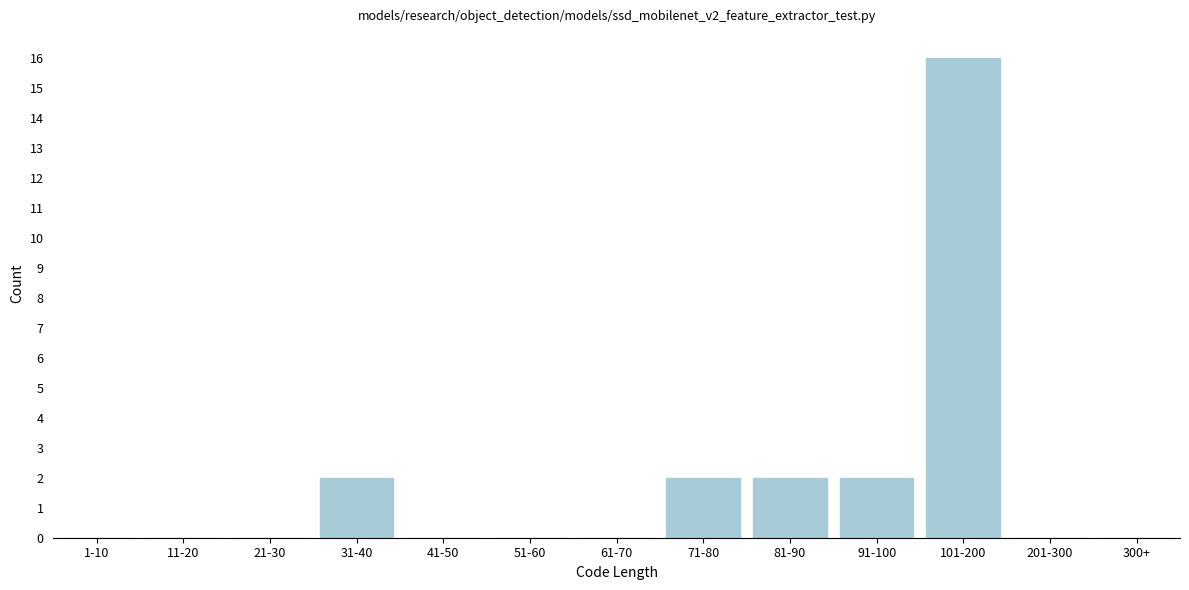

Reading left to right, list all the values displayed in this chart.

1-10=0	11-20=0	21-30=0	31-40=2	41-50=0	51-60=0	61-70=0	71-80=2	81-90=2	91-100=2	101-200=16	201-300=0	300+=0